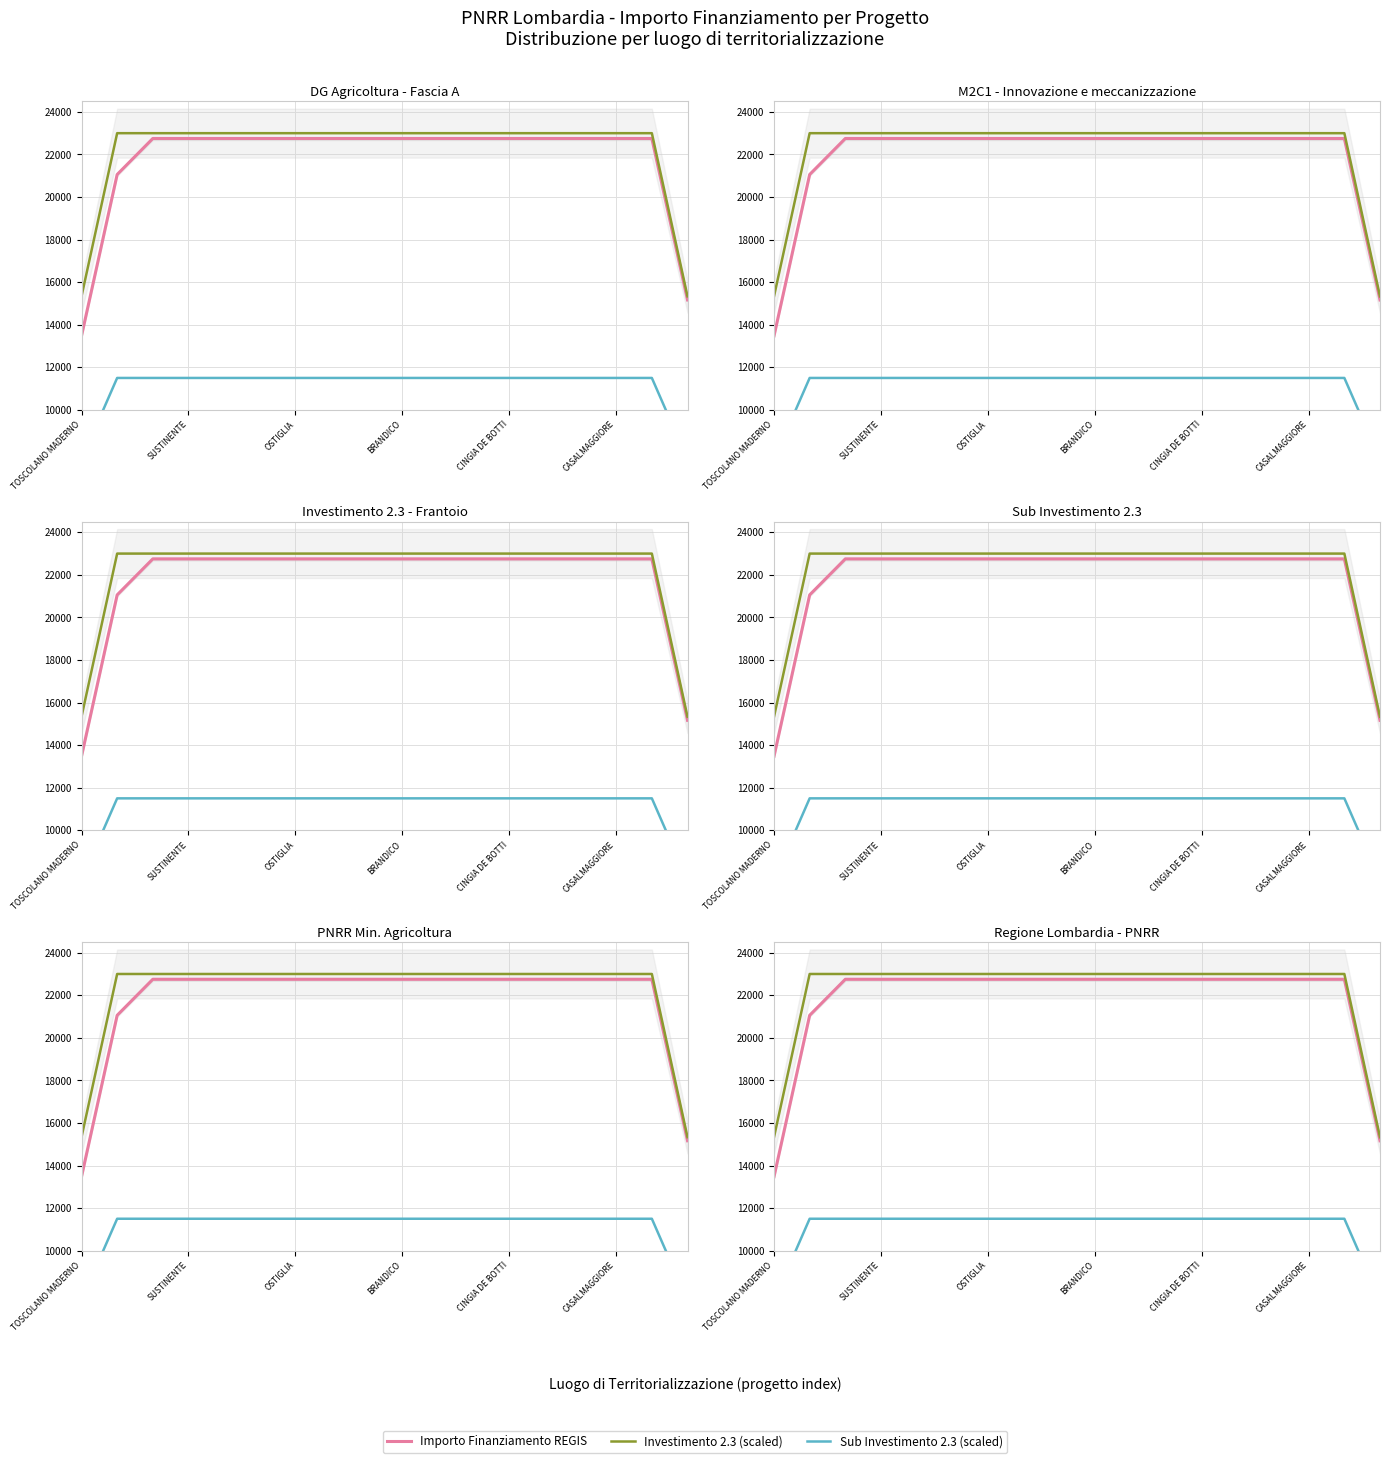

Which has a higher value, CASALMAGGIORE or 15?

CASALMAGGIORE